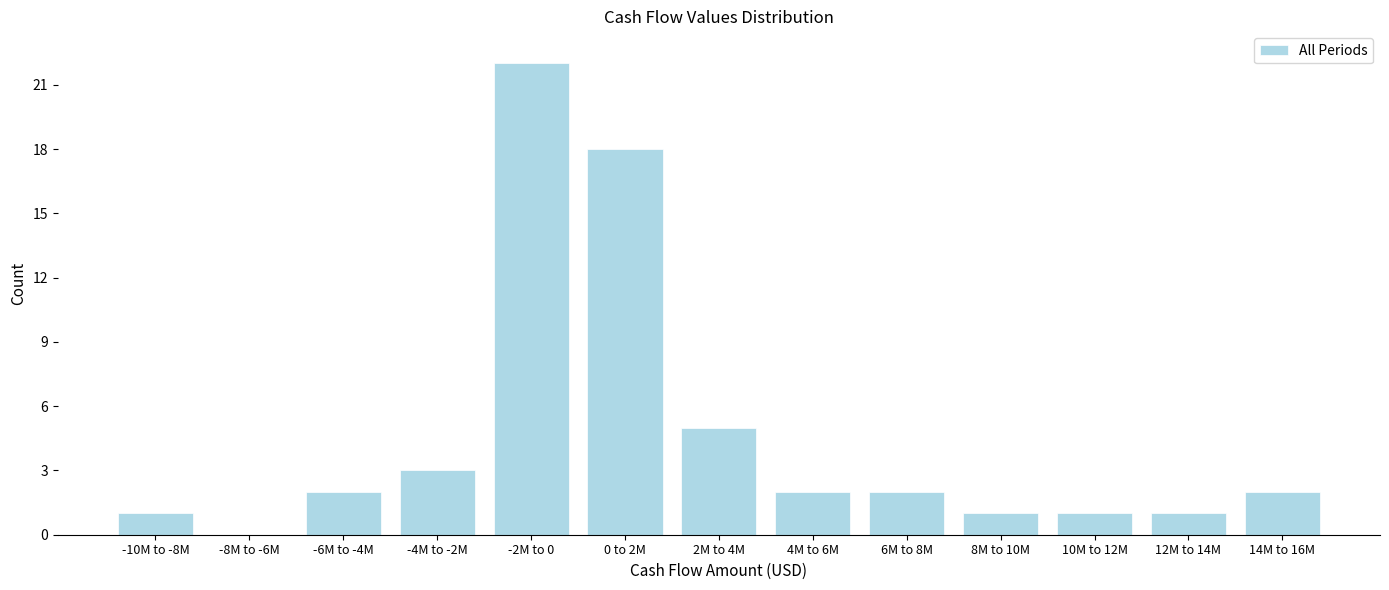

Reading right to left, transcribe all the data shown in this chart.

14M to 16M=2	12M to 14M=1	10M to 12M=1	8M to 10M=1	6M to 8M=2	4M to 6M=2	2M to 4M=5	0 to 2M=18	-2M to 0=22	-4M to -2M=3	-6M to -4M=2	-8M to -6M=0	-10M to -8M=1